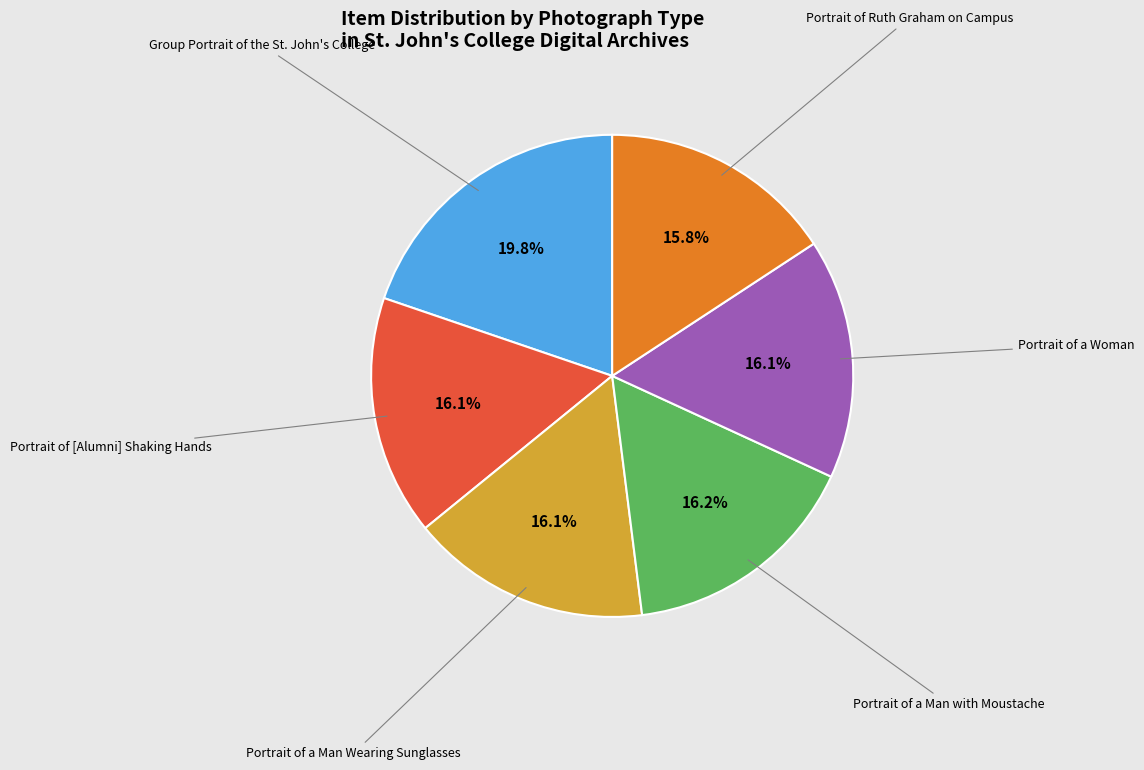

Is there any slice that represents more than half of the pie?

No